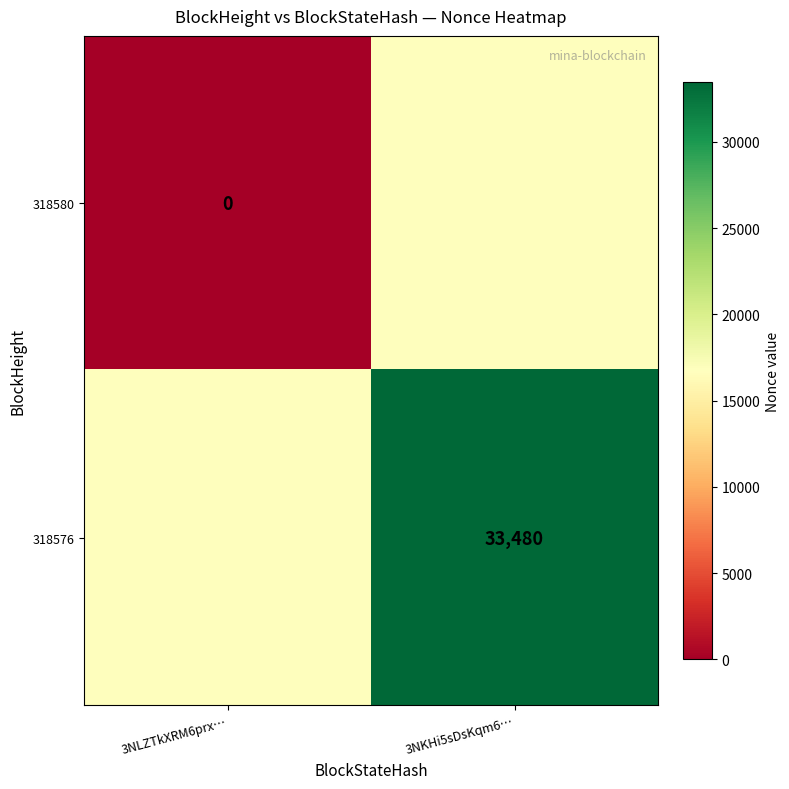

At which category does the chart reach its peak across all series?

3NKHi5sDsKqm6…